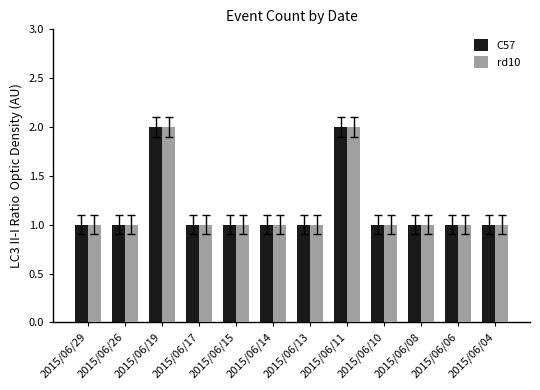

The value of rd10 at 2015/06/04 is 0. True or false?

False